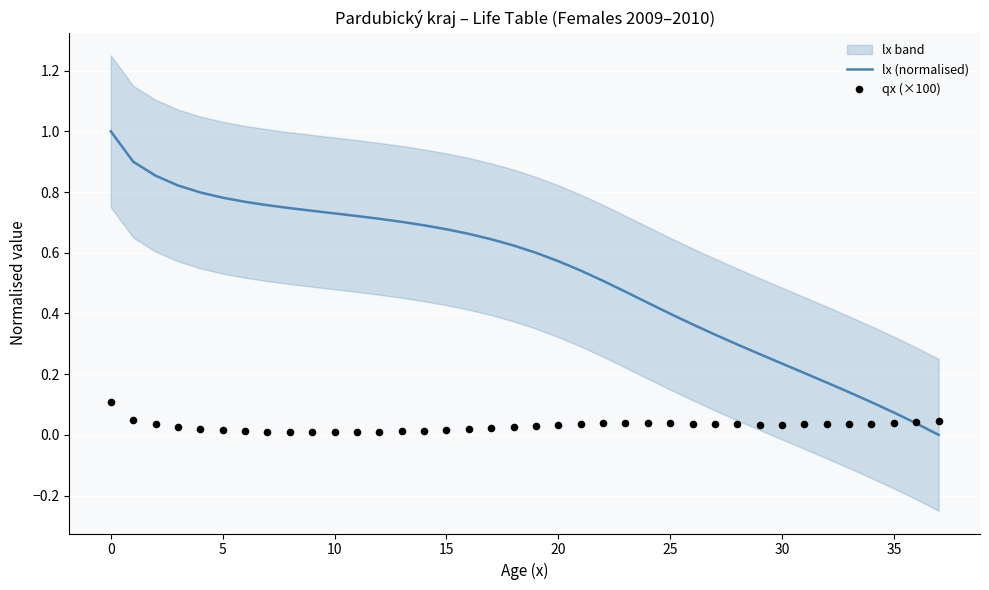

Is the value of qx (×100) at 15 greater than the value of lx (normalised) at 36?

No